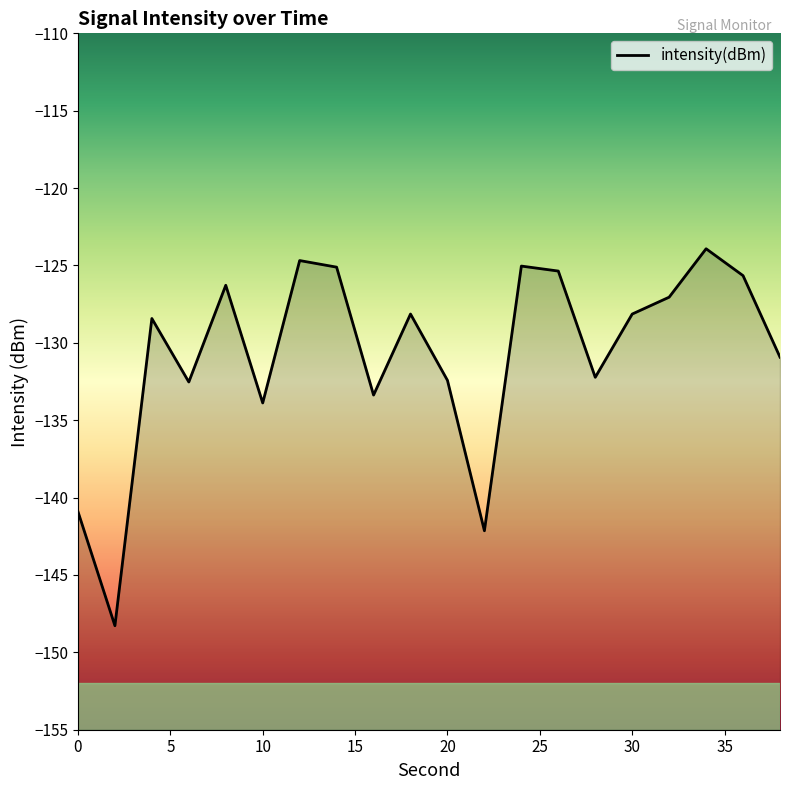

How many lines are shown in the chart?

1